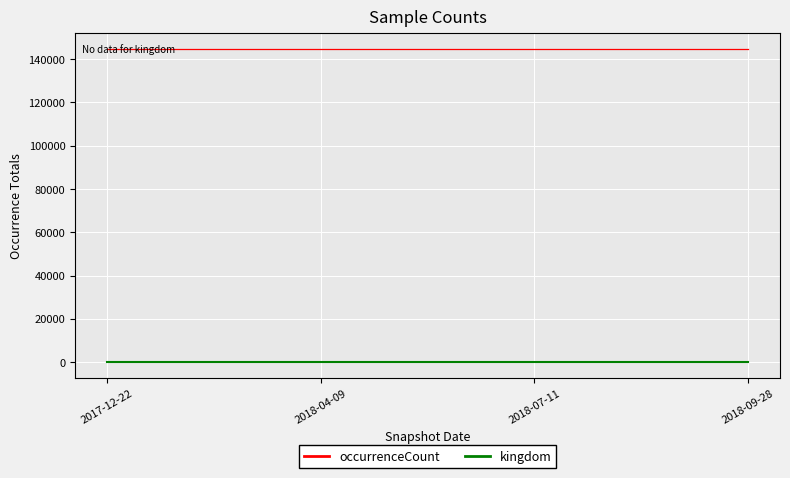

What is the average value of the occurrenceCount series?

144568